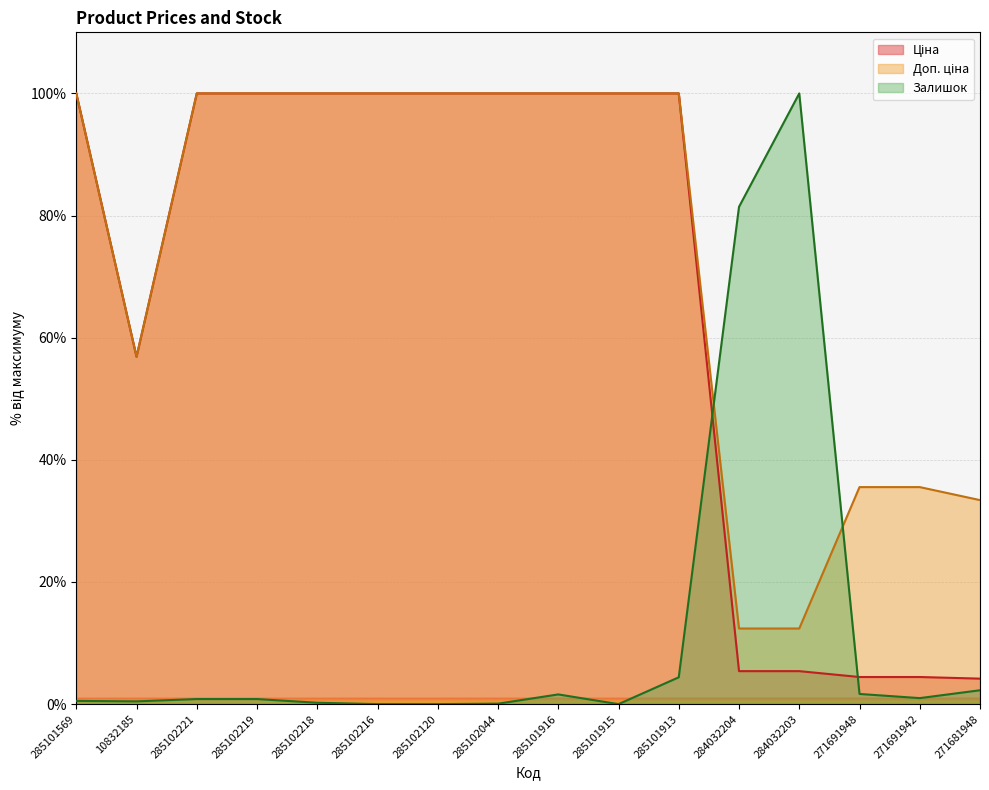

Where is the first local maximum for Залишок?

285101916